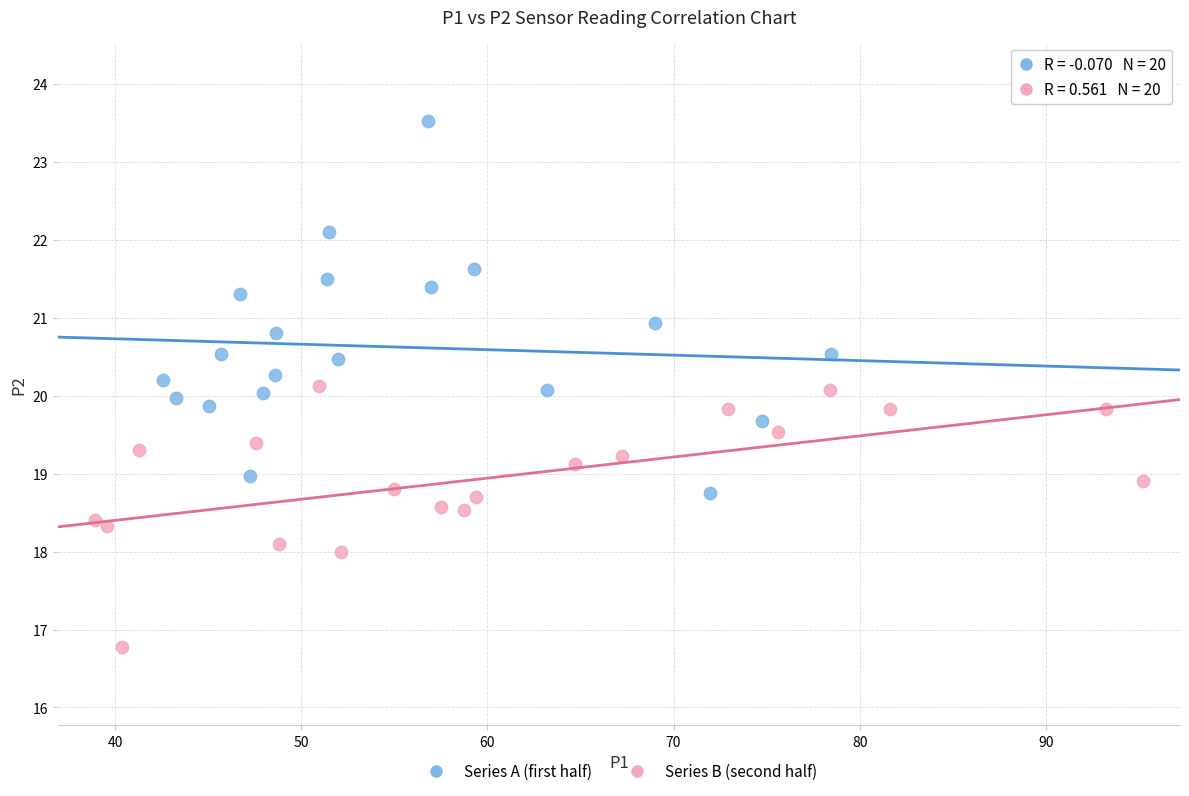

Which series has the widest spread of Y values?

Series A (first half)